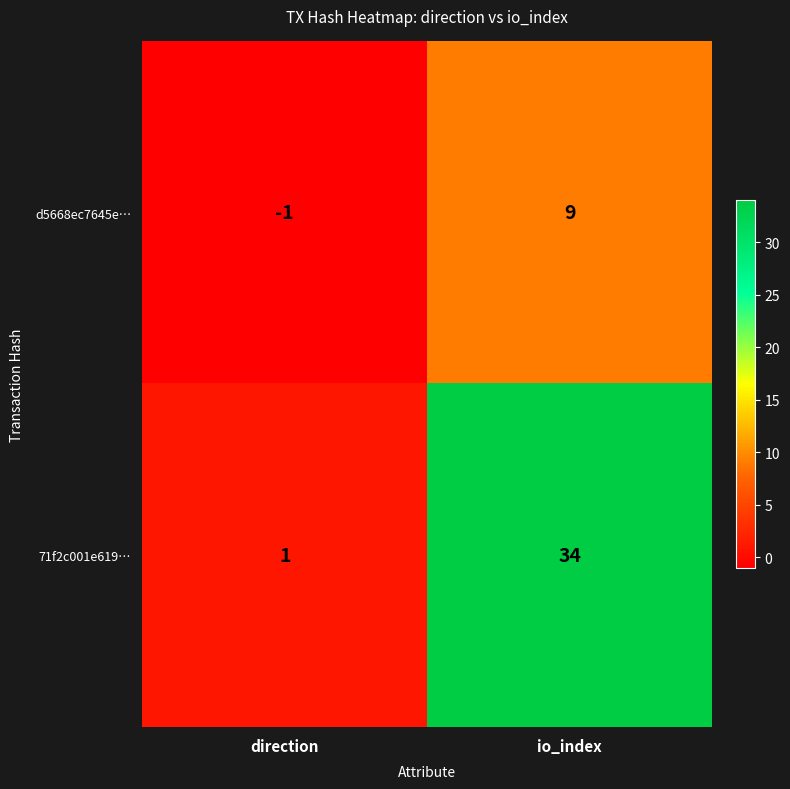

Rank the series by their maximum value, from highest to lowest.

71f2c001e619…, d5668ec7645e…